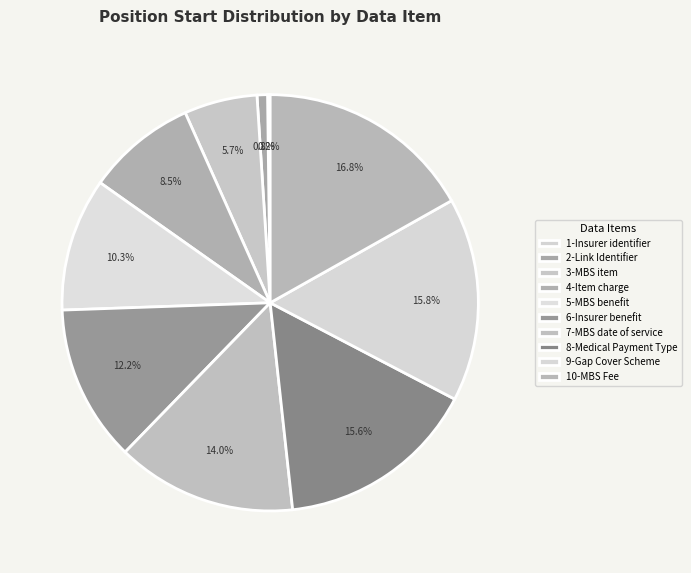

What percentage is the 10-MBS Fee slice, to the nearest percent?

17%